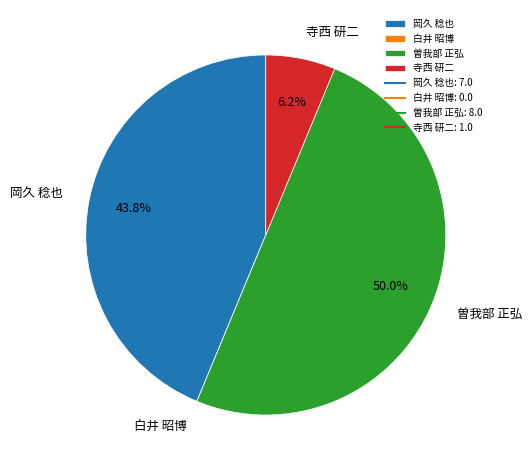

What is the total percentage of 寺西 研二 and 岡久 稔也?

50.0%